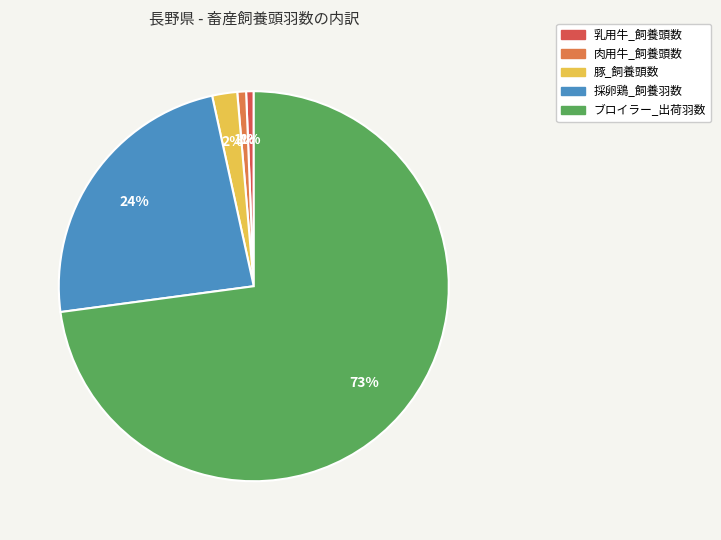

Does ブロイラー_出荷羽数 represent more than half of the total?

Yes